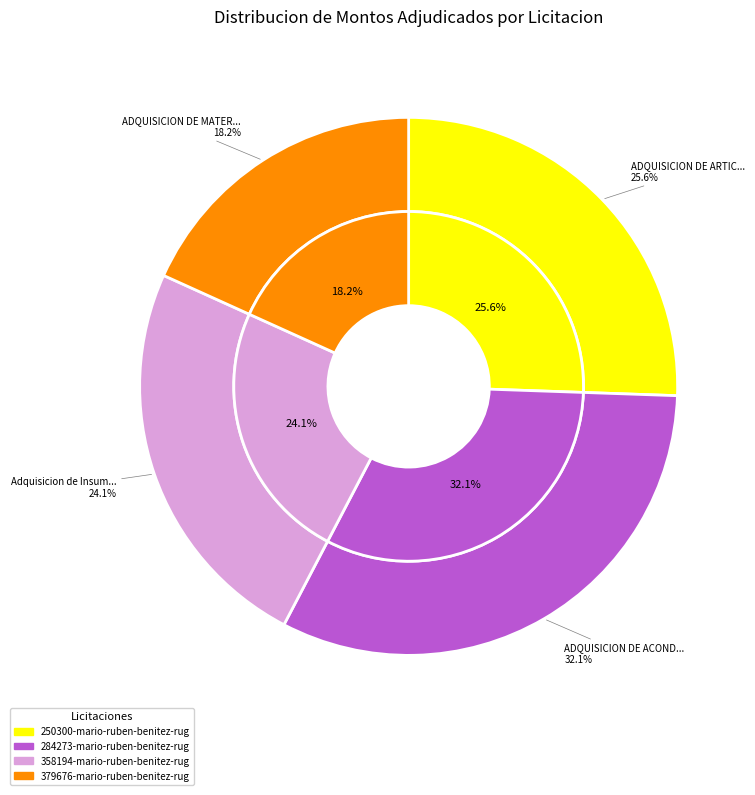

Which slice is the smallest?

ADQUISICION DE MATERIALES ELECTRICOS